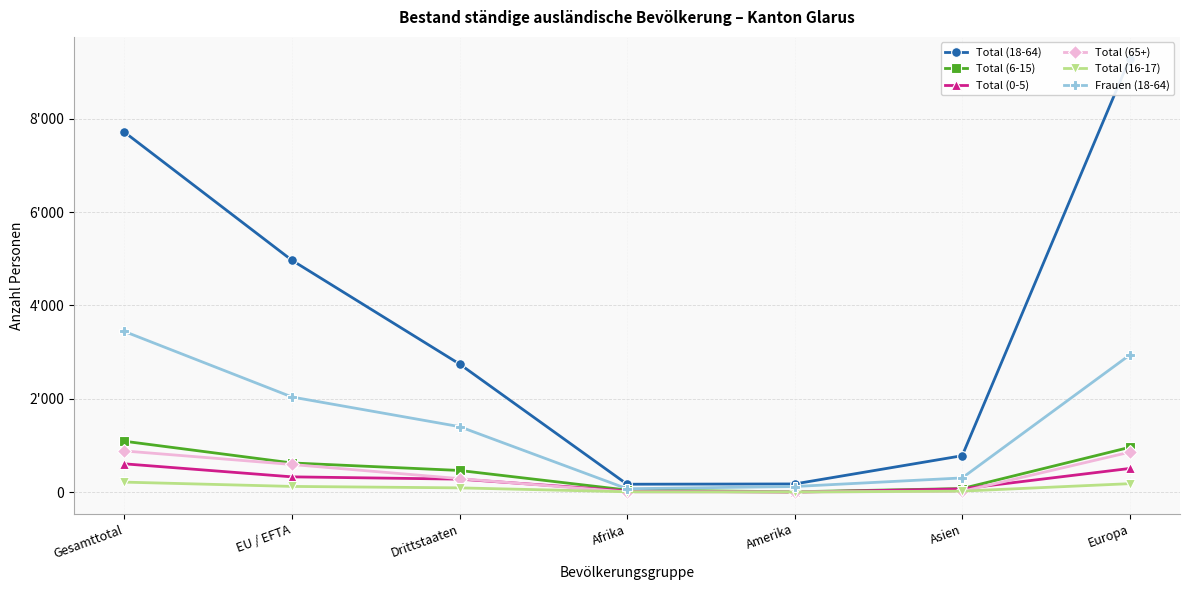

Reading right to left, what are all the values shown in this chart?

Total (18-64): Europa=9291	Asien=781	Amerika=176	Afrika=170	Drittstaaten=2746	EU / EFTA=4968	Gesamttotal=7714
Total (6-15): Europa=961	Asien=77	Amerika=8	Afrika=45	Drittstaaten=465	EU / EFTA=626	Gesamttotal=1091
Total (0-5): Europa=508	Asien=71	Amerika=0	Afrika=27	Drittstaaten=279	EU / EFTA=328	Gesamttotal=607
Total (65+): Europa=857	Asien=17	Amerika=4	Afrika=4	Drittstaaten=290	EU / EFTA=593	Gesamttotal=883
Total (16-17): Europa=182	Asien=22	Amerika=3	Afrika=8	Drittstaaten=92	EU / EFTA=123	Gesamttotal=215
Frauen (18-64): Europa=2940	Asien=305	Amerika=121	Afrika=73	Drittstaaten=1404	EU / EFTA=2039	Gesamttotal=3443